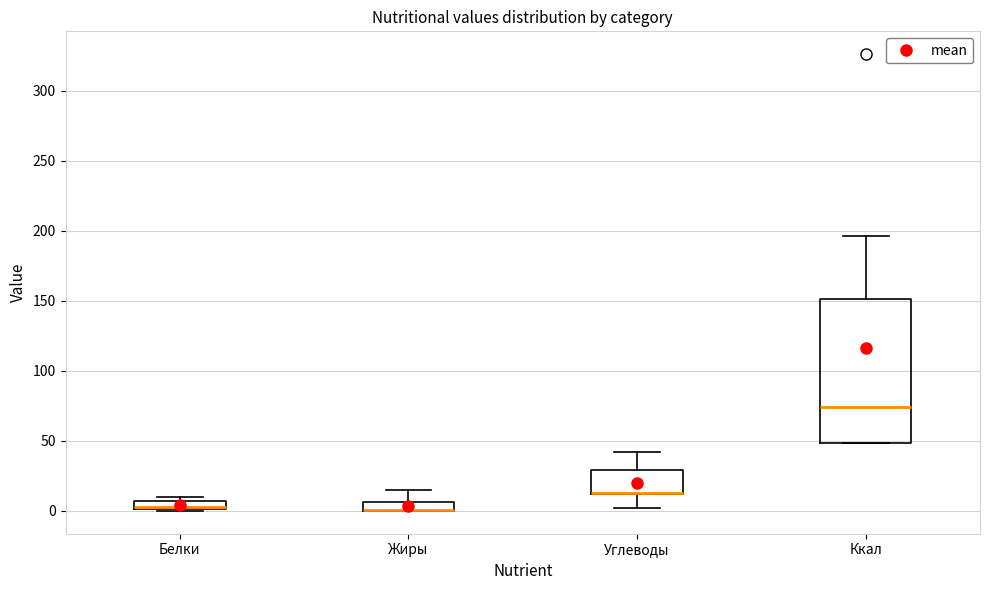

Which box is the tallest, from its lower edge to its upper edge?

Ккал